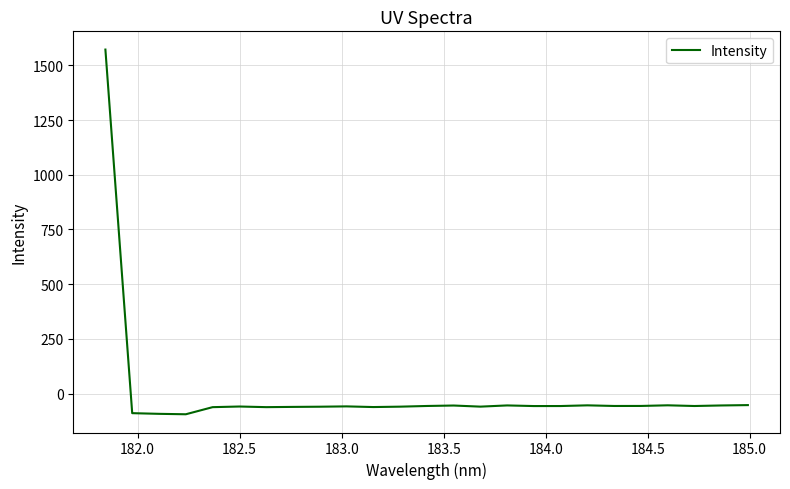

What is the smallest value displayed?

-94.4